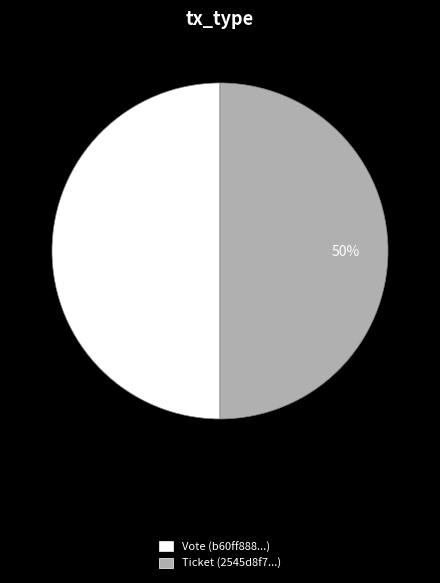

Is it true that Vote (b60ff888...) is 56% of the pie?

False